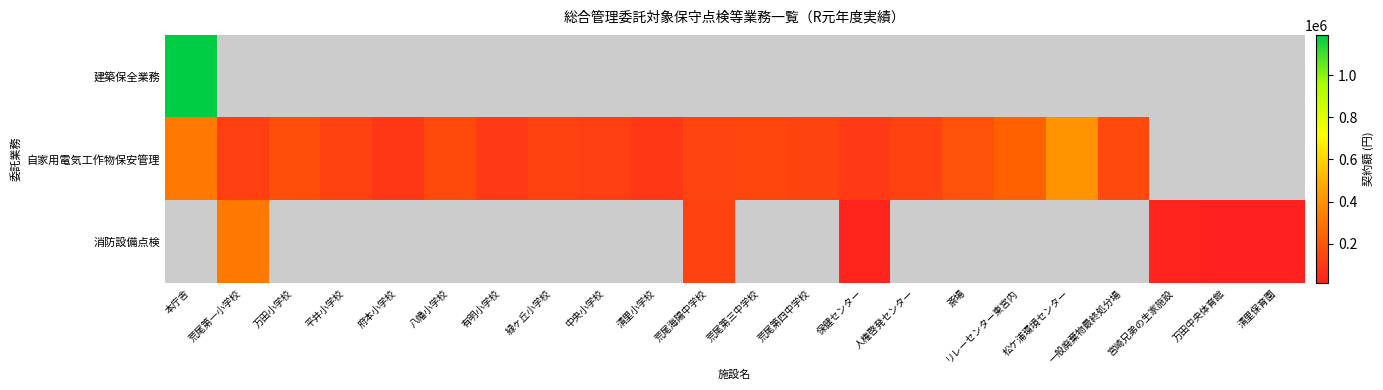

At how many categories does at least one series exceed 415438?

1